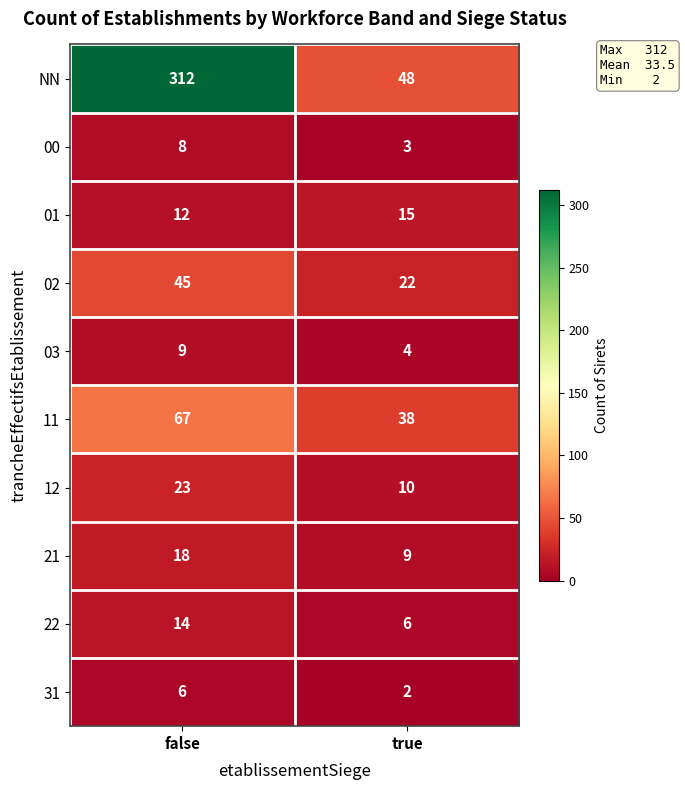

Rank the series at false from lowest to highest value.

31, 00, 03, 01, 22, 21, 12, 02, 11, NN